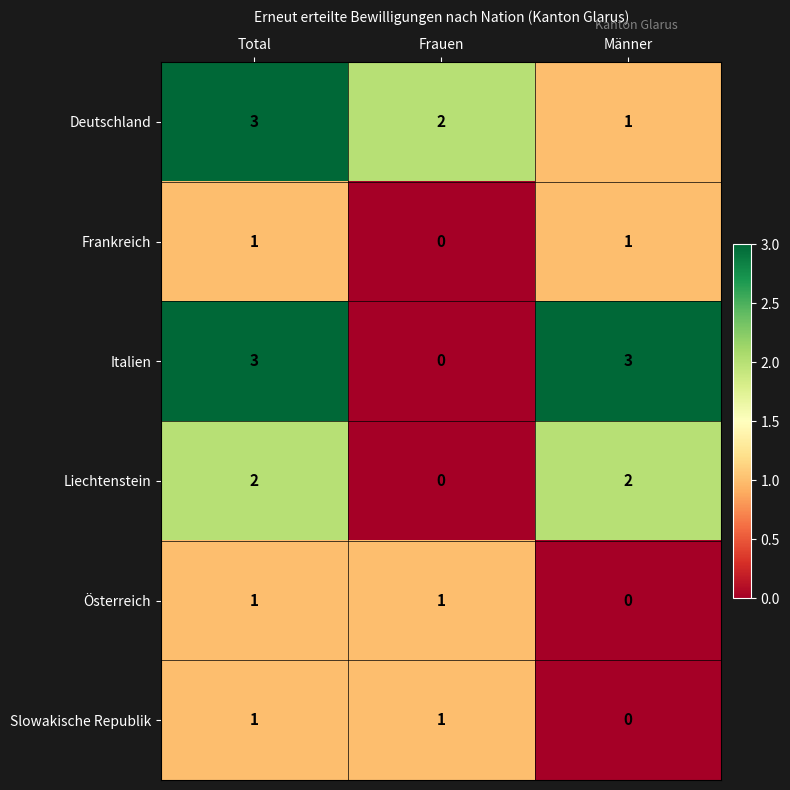

What is the sum of all Liechtenstein values?

4